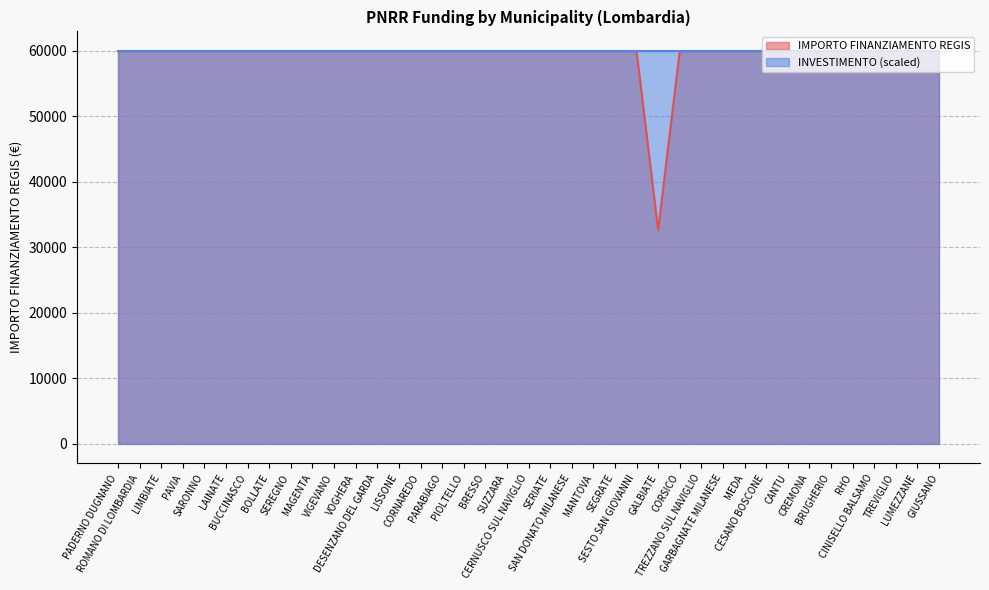

List the labels in order of value, smallest first.

GALBIATE, PADERNO DUGNANO, ROMANO DI LOMBARDIA, LIMBIATE, PAVIA, SARONNO, LAINATE, BUCCINASCO, BOLLATE, SEREGNO, MAGENTA, VIGEVANO, VOGHERA, DESENZANO DEL GARDA, LISSONE, CORNAREDO, PARABIAGO, PIOLTELLO, BRESSO, SUZZARA, CERNUSCO SUL NAVIGLIO, SERIATE, SAN DONATO MILANESE, MANTOVA, SEGRATE, SESTO SAN GIOVANNI, CORSICO, TREZZANO SUL NAVIGLIO, GARBAGNATE MILANESE, MEDA, CESANO BOSCONE, CANTU, CREMONA, BRUGHERIO, RHO, CINISELLO BALSAMO, TREVIGLIO, LUMEZZANE, GIUSSANO